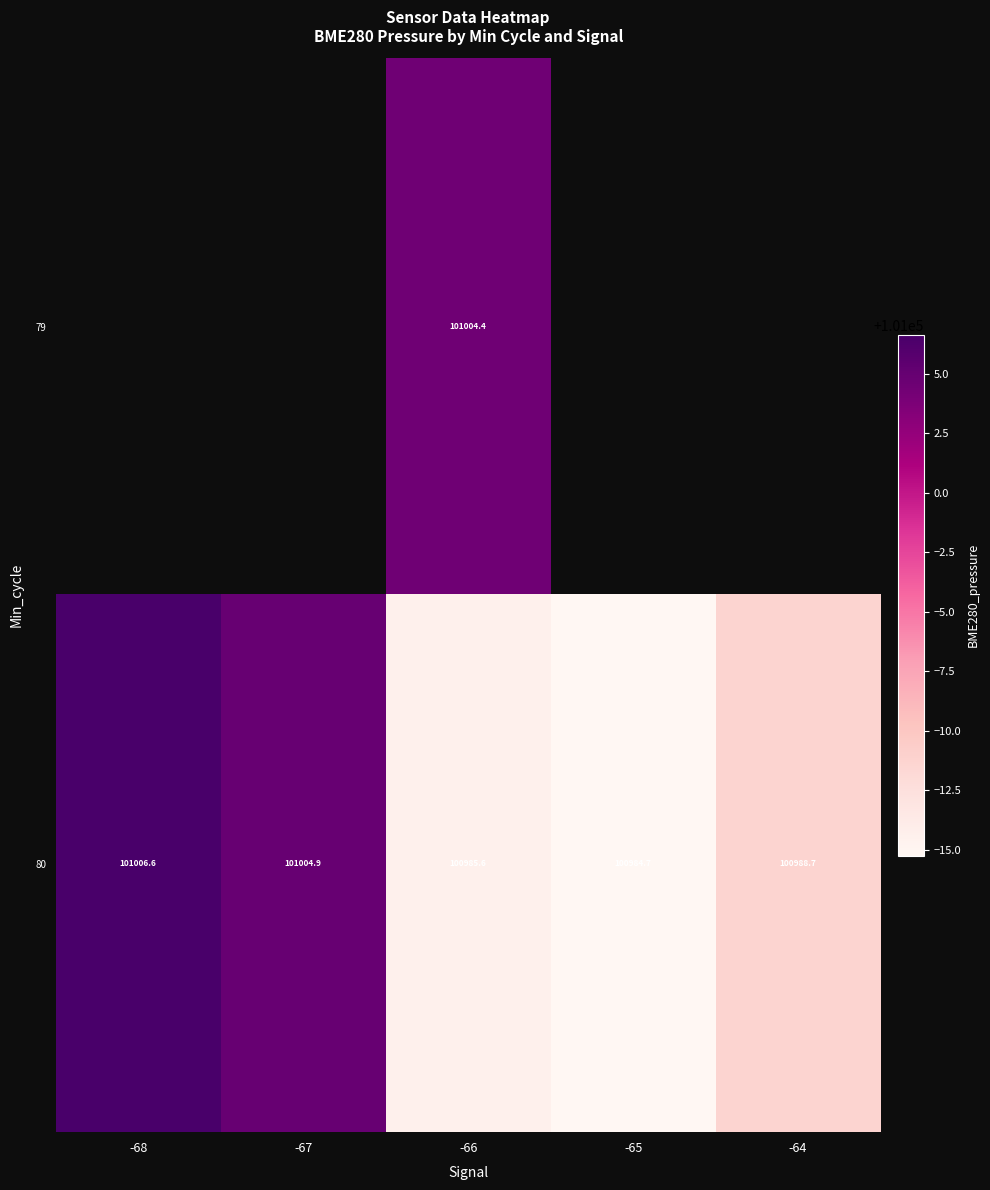

Is the value of 80 at -67 greater than the value of 79 at -66?

Yes